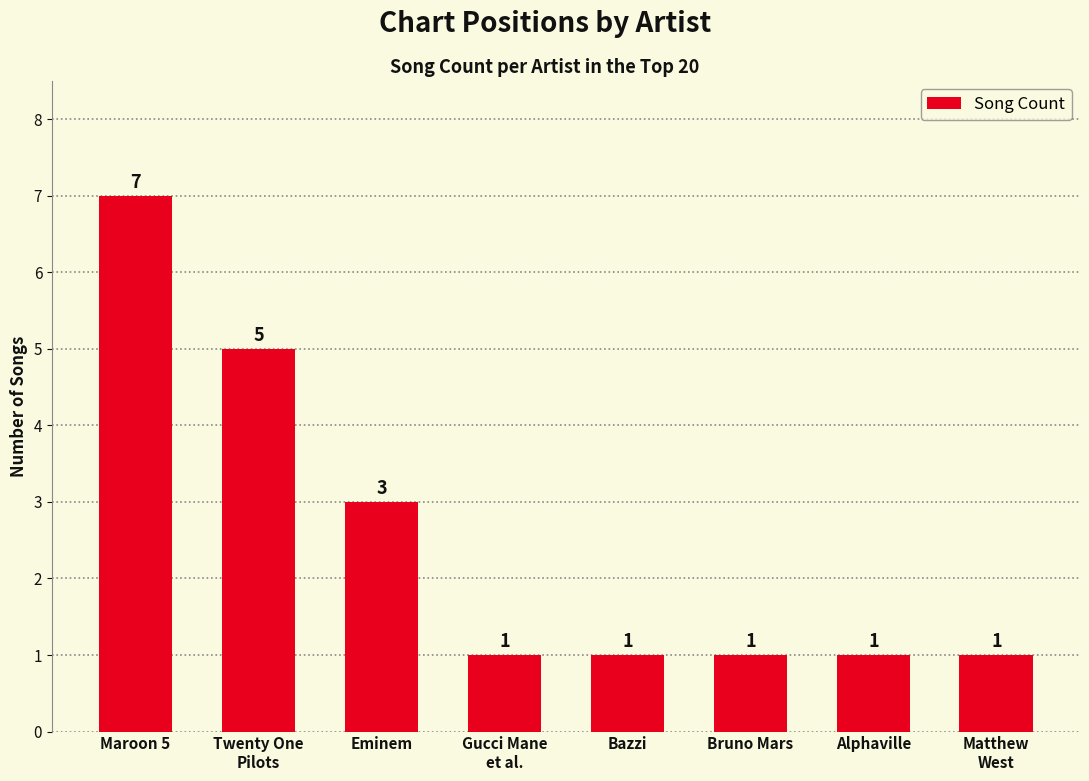

Read the value at Eminem.

3